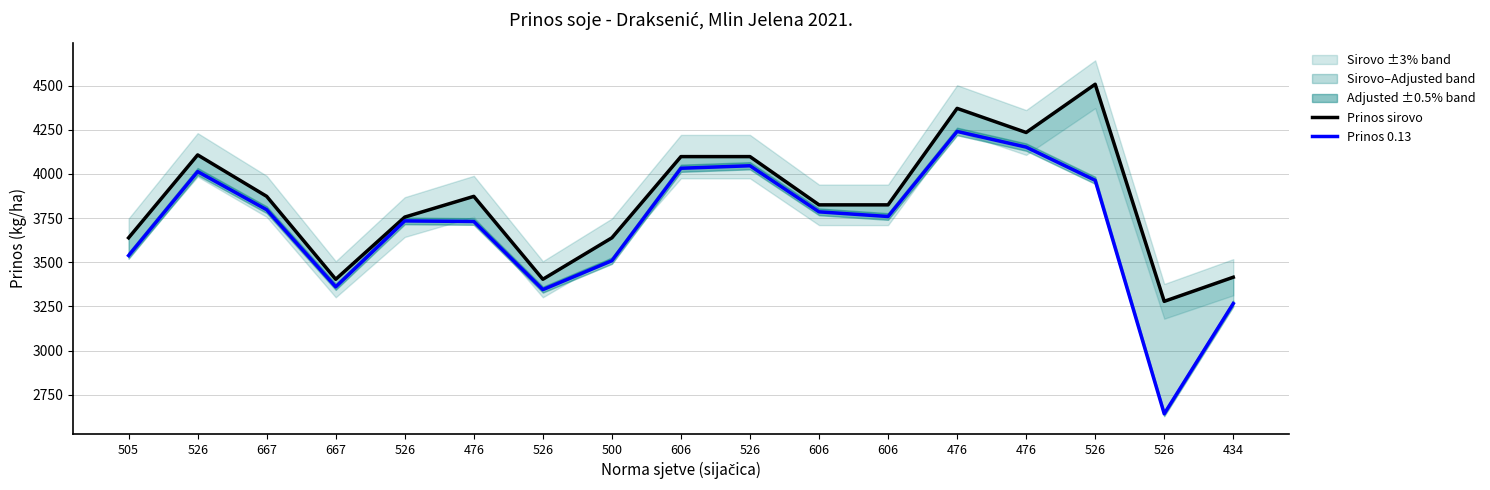

What is the label of the 5th point from the right?

476